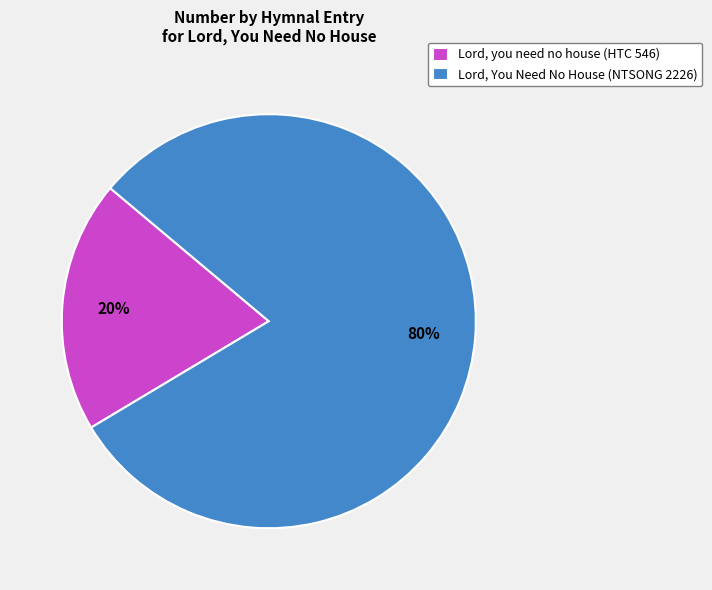

How many segments does this pie chart have?

2